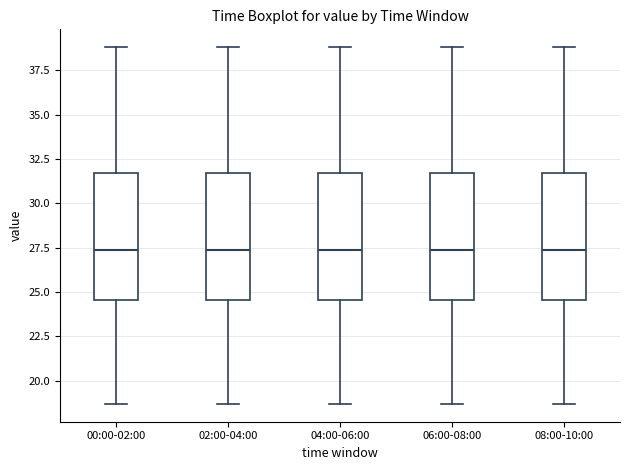

Where is the upper edge of the box for 02:00-04:00 on the y-axis? The values are not printed on the chart, so give them approximately, as read against the axis.

31.5